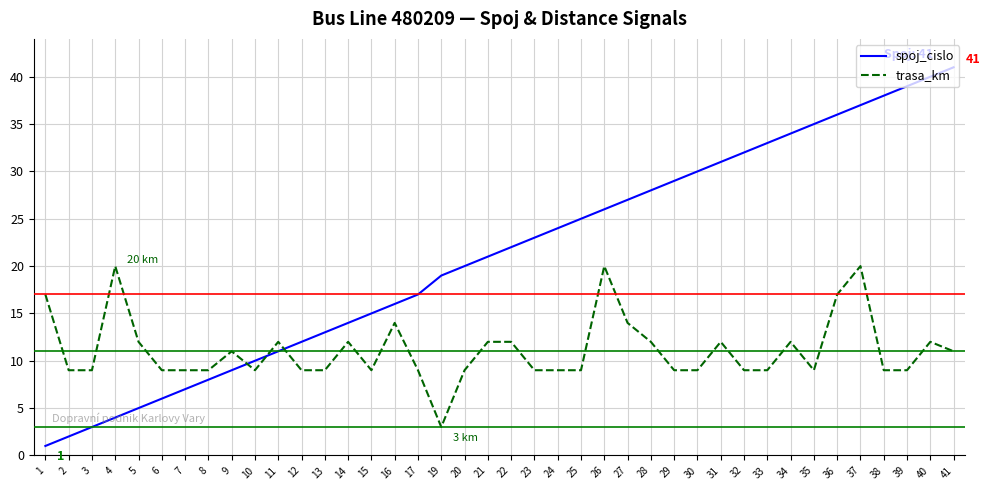

The value of trasa_km at 15 is 3. True or false?

False